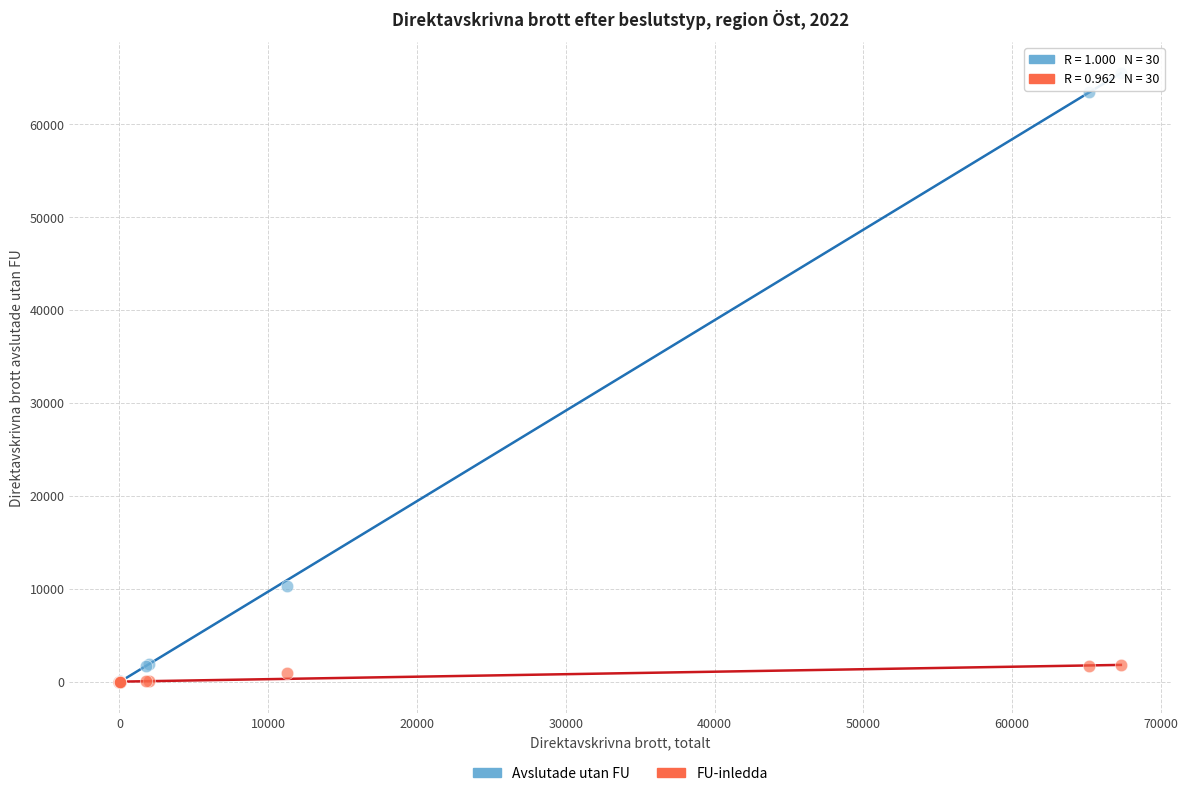

Across all series, what Y value is closest to 32760?

10277